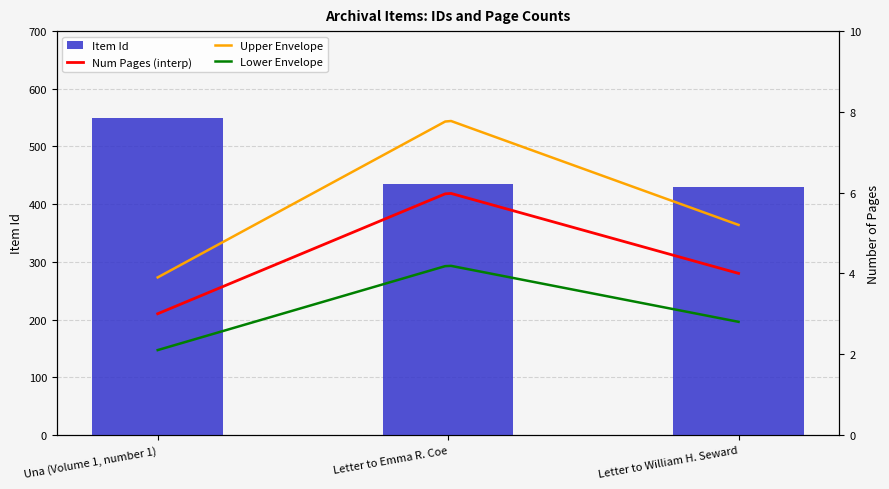

Rank the categories by value from lowest to highest.

Letter to William H. Seward, Letter to Emma R. Coe, Una (Volume 1, number 1)